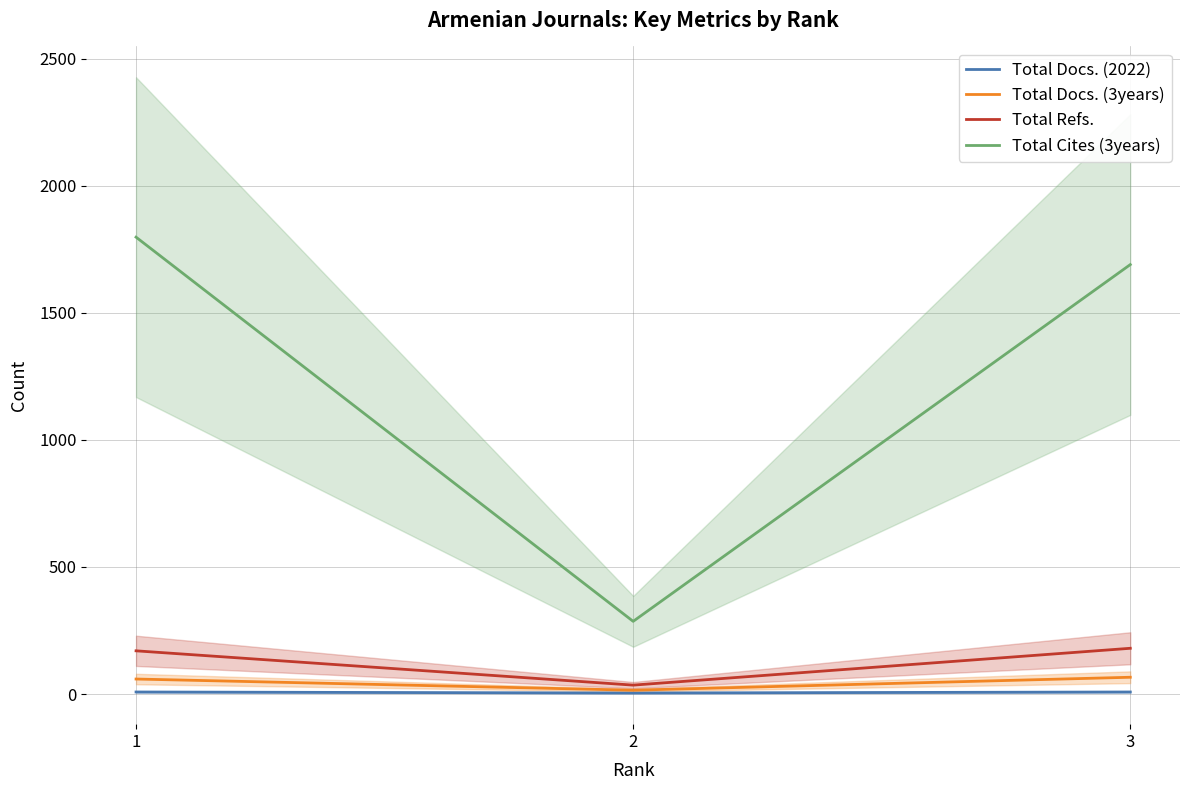

Which has a higher value, 2 or 3?

3